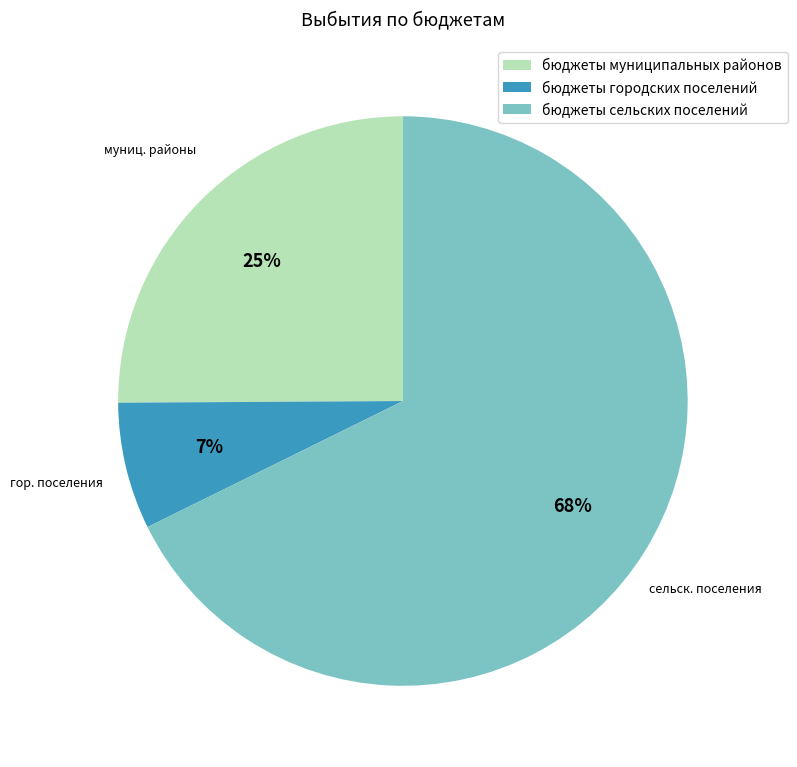

How many slices are in this pie chart?

3